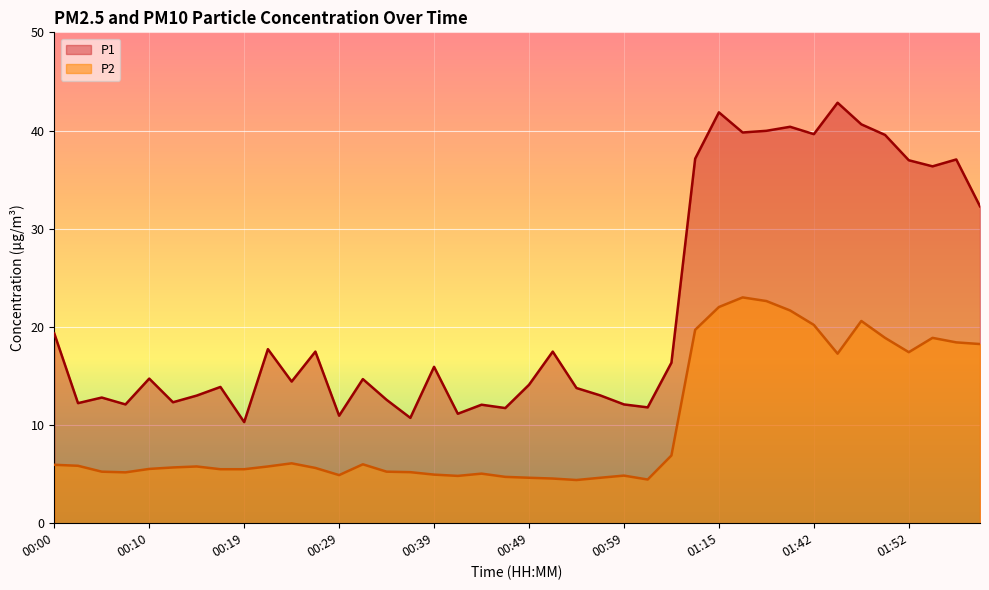

Reading left to right, extract all data points from this chart.

P1: 19.3	12.2	12.8	12.1	14.7	12.3	13.0	13.9	10.3	17.7	14.4	17.5	10.9	14.7	12.6	10.7	15.9	11.2	12.1	11.7	14.1	17.5	13.8	13.0	12.1	11.8	16.4	37.1	41.9	39.8	40.0	40.4	39.6	42.8	40.6	39.5	37.0	36.4	37.0	32.3
P2: 6.0	5.8	5.2	5.2	5.5	5.7	5.8	5.5	5.5	5.8	6.1	5.6	4.9	6.0	5.2	5.2	5.0	4.8	5.0	4.7	4.6	4.5	4.4	4.6	4.8	4.5	6.9	19.7	22.0	23.0	22.6	21.7	20.2	17.3	20.6	18.9	17.4	18.9	18.4	18.2